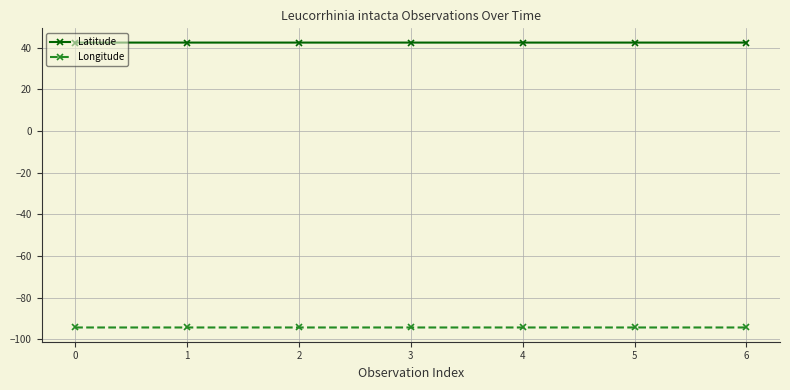

What is the value of the Latitude point at the 2nd from the left?

42.5